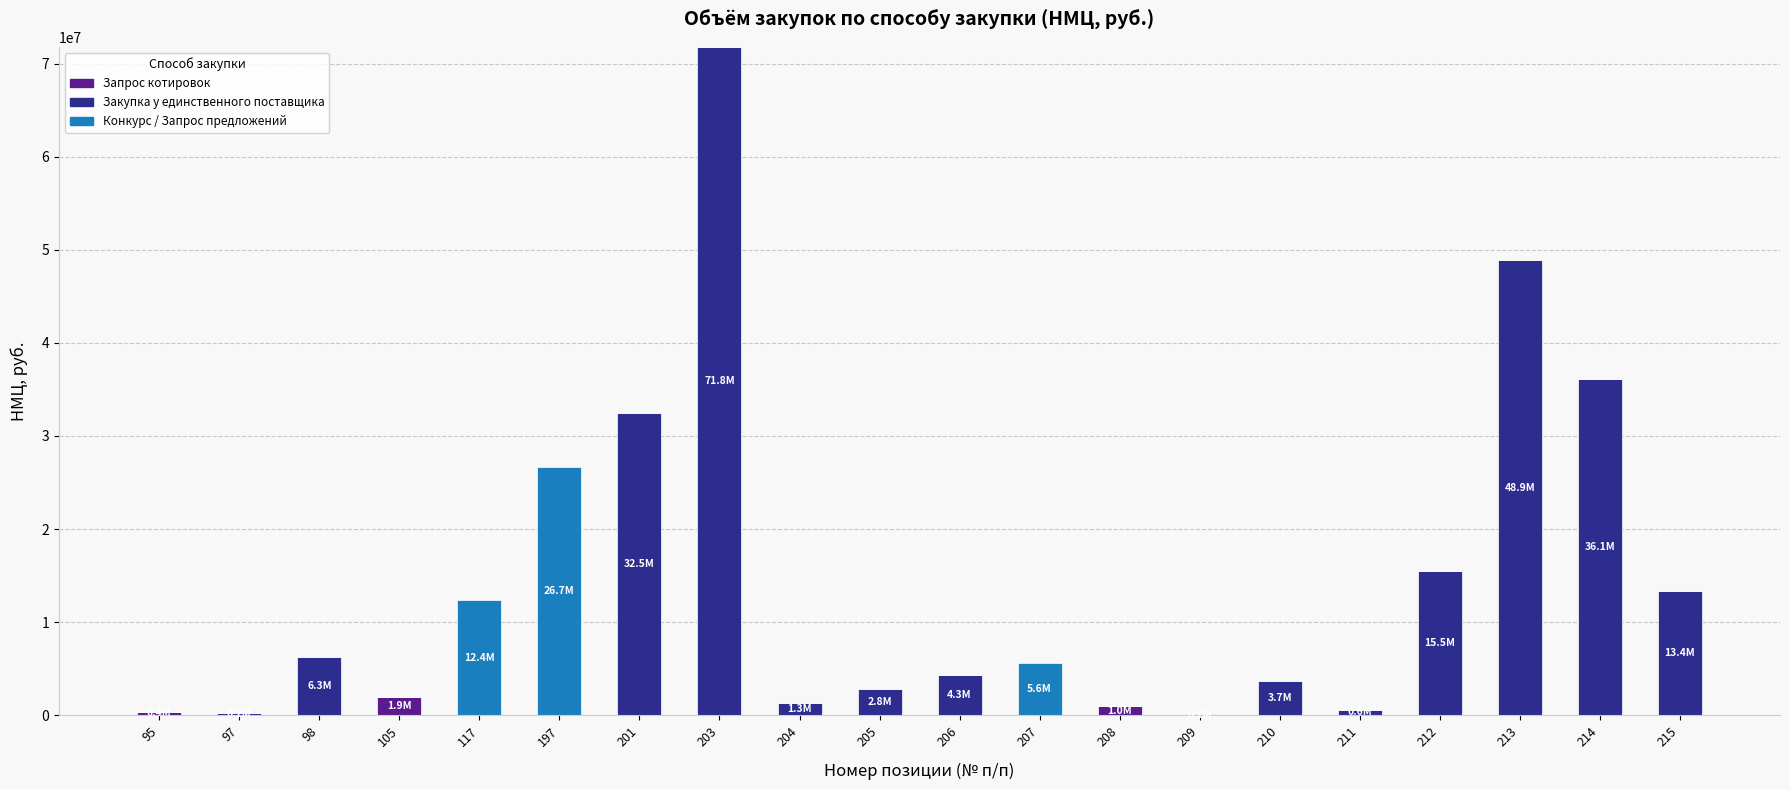

The value of Запрос котировок at 203 is 0. True or false?

True